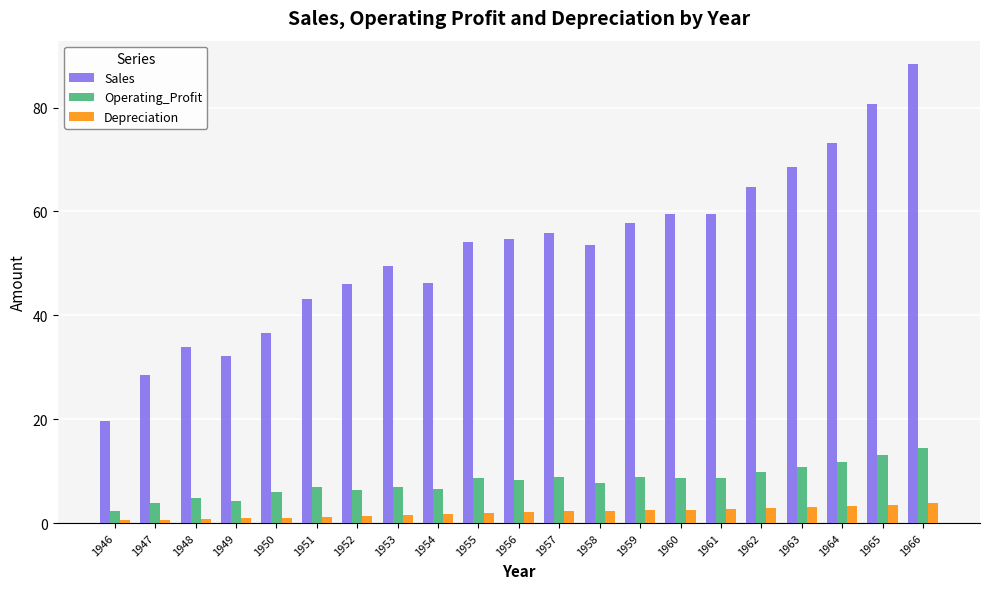

What is the approximate value of Sales at 1965?

80.7